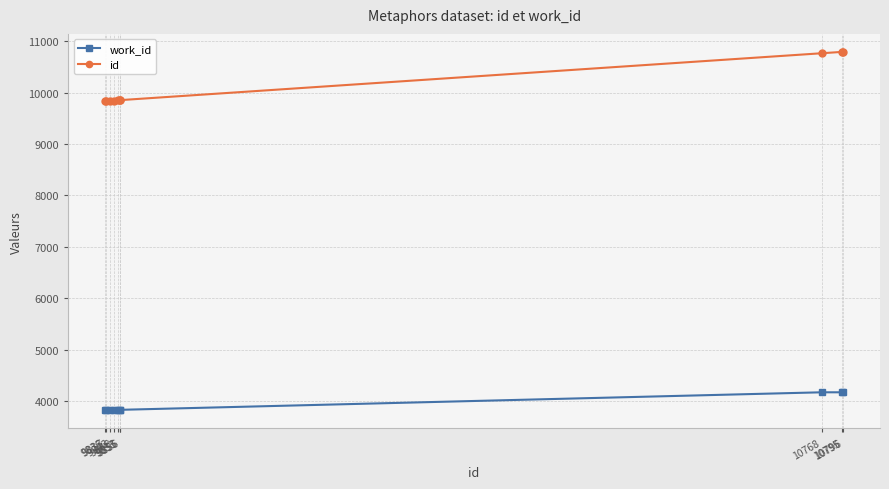

At how many categories does at least one series exceed 6672?

10